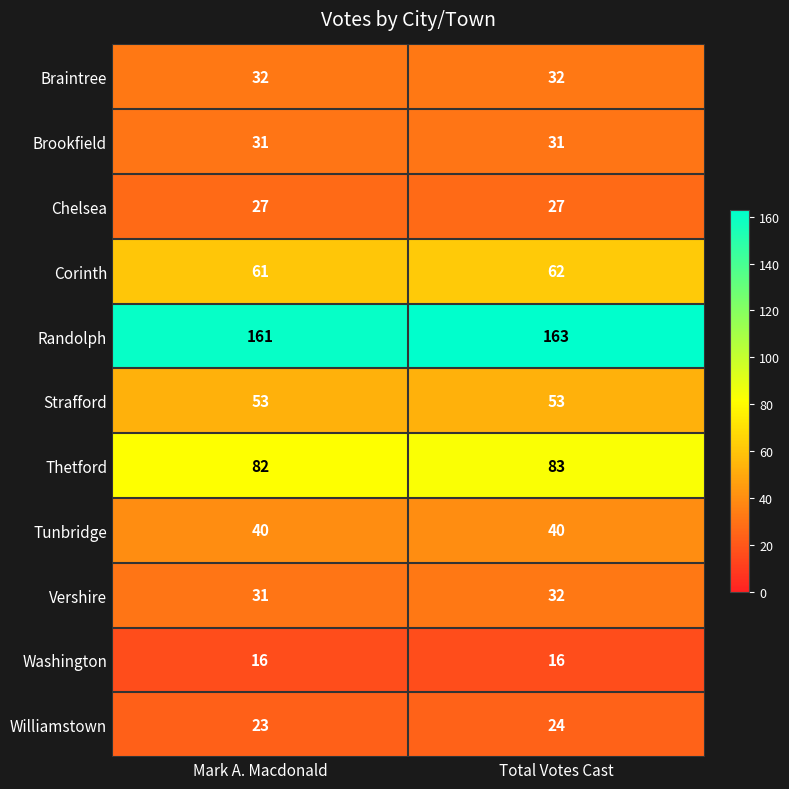

What is the approximate value of Chelsea at Mark A. Macdonald?

27